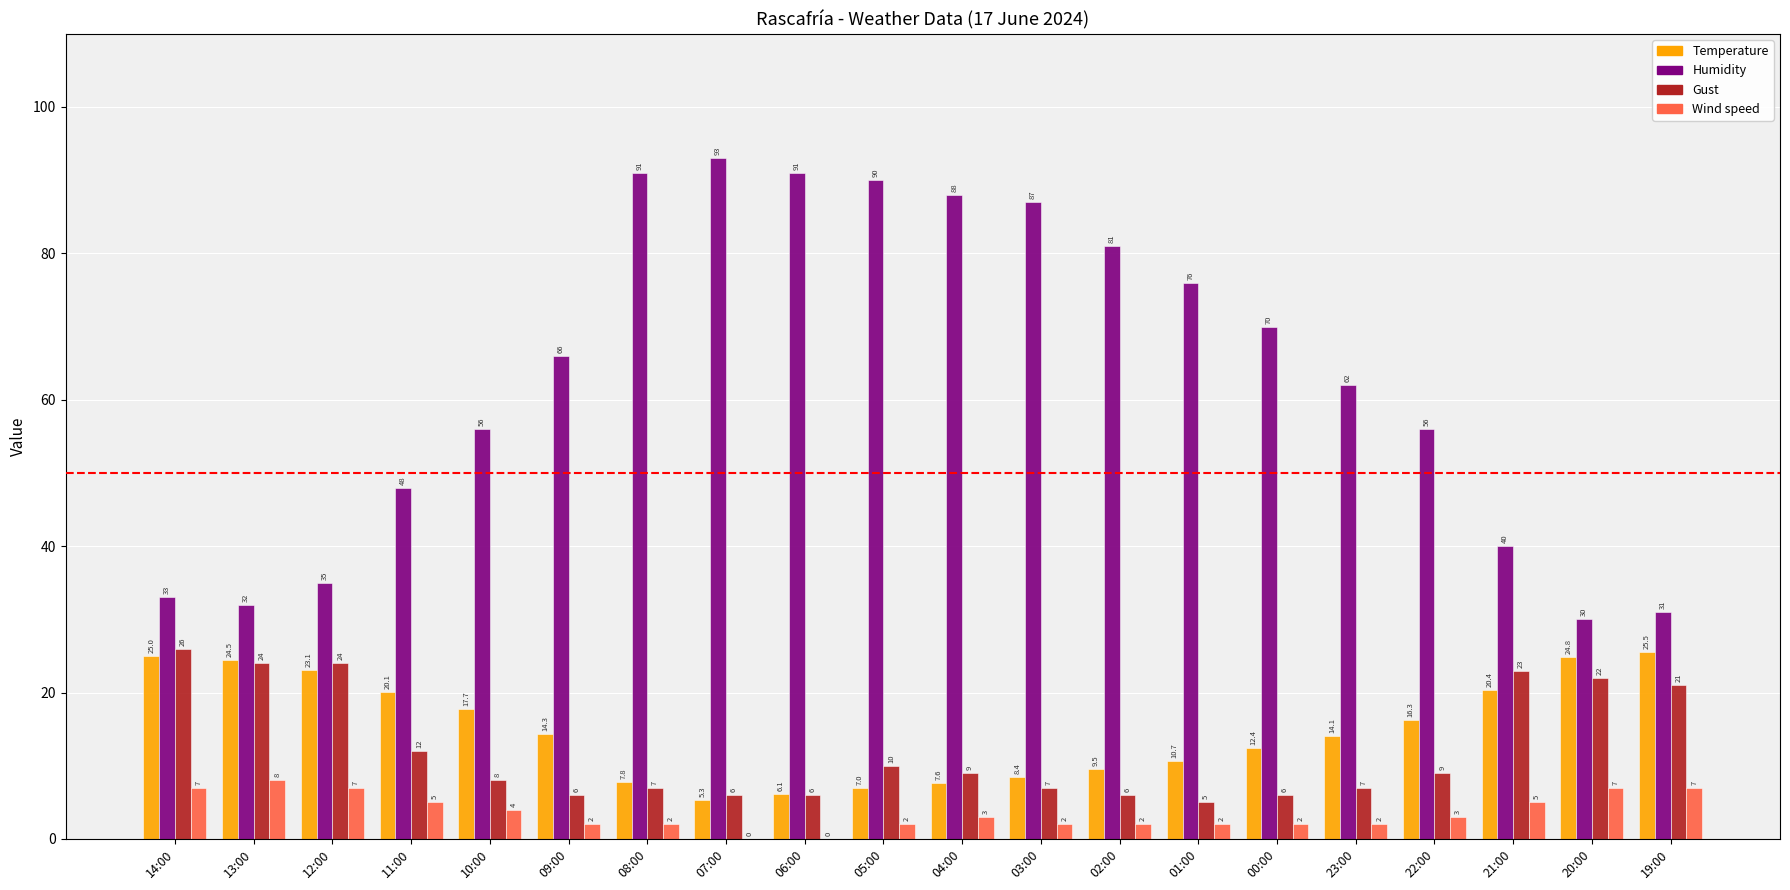

What is the sum of all Gust values?

244.0